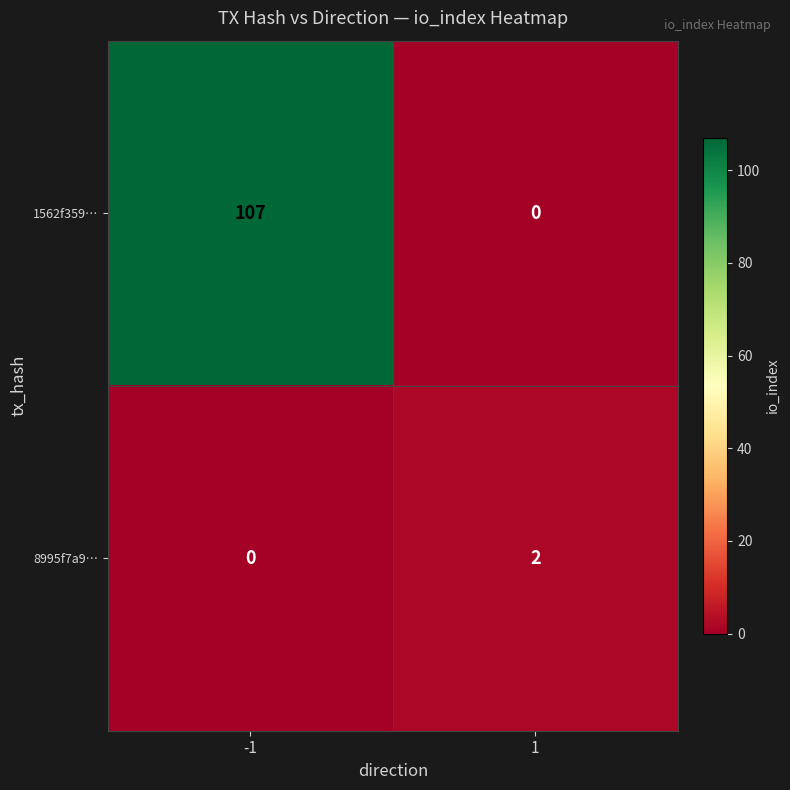

Which series has the largest range (max minus min)?

1562f359…